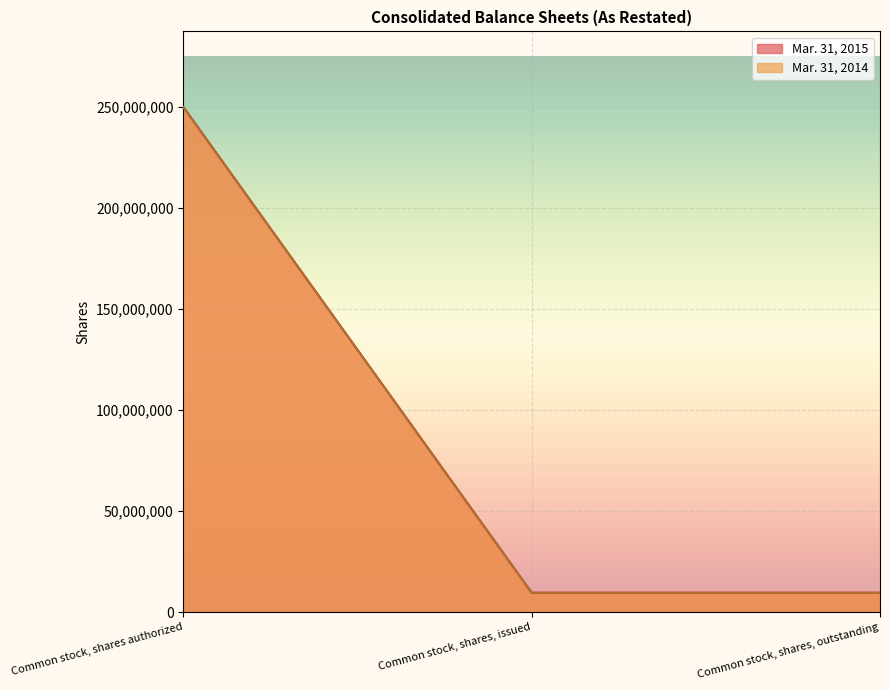

What is the difference between the maximum and minimum values in the Mar. 31, 2015 series?

240356000